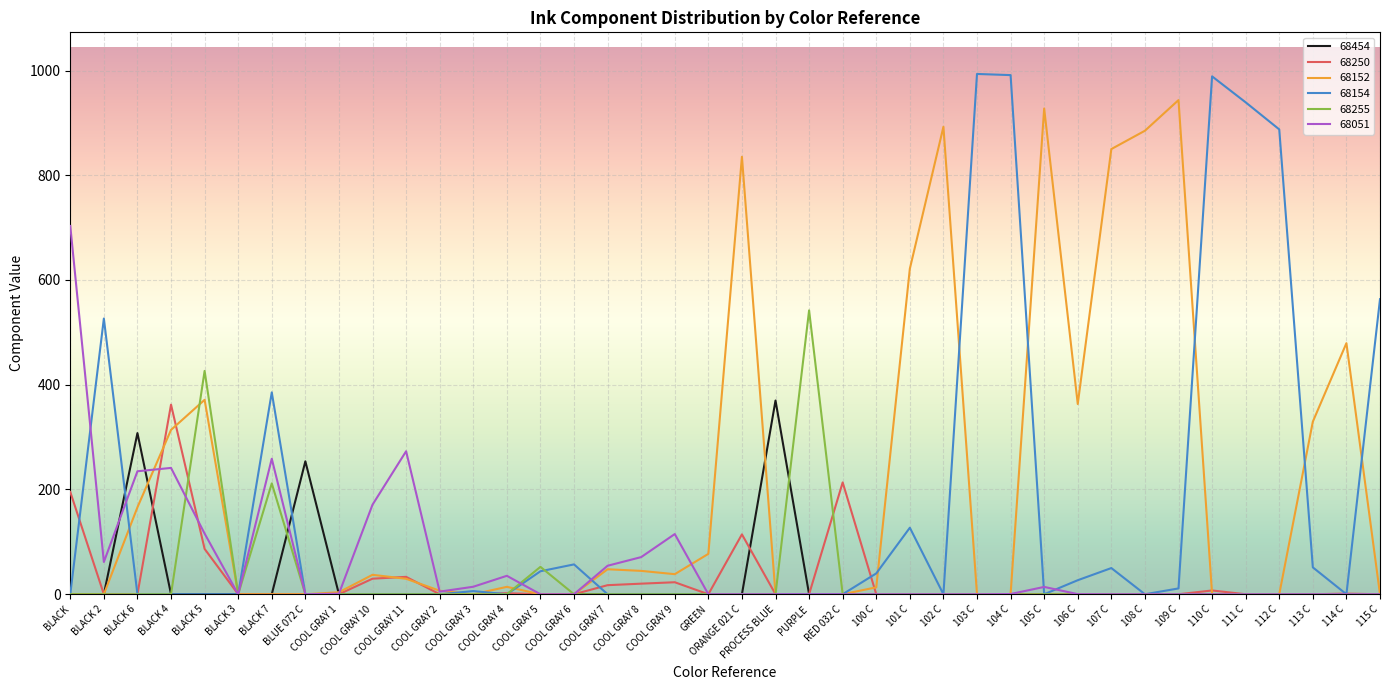

What is the maximum value for 68454?

369.9